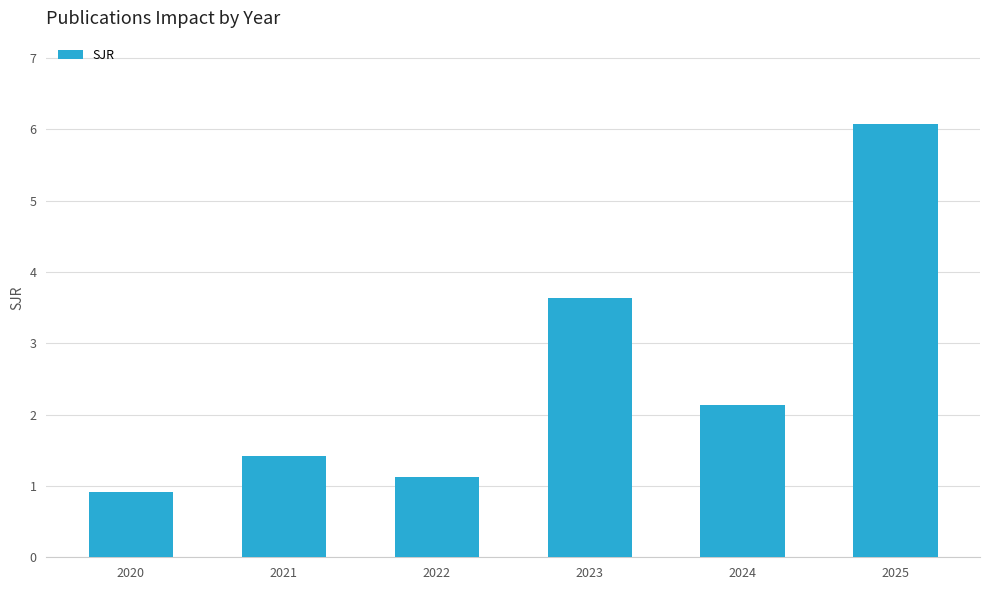

List the labels in order of value, smallest first.

2020, 2022, 2021, 2024, 2023, 2025